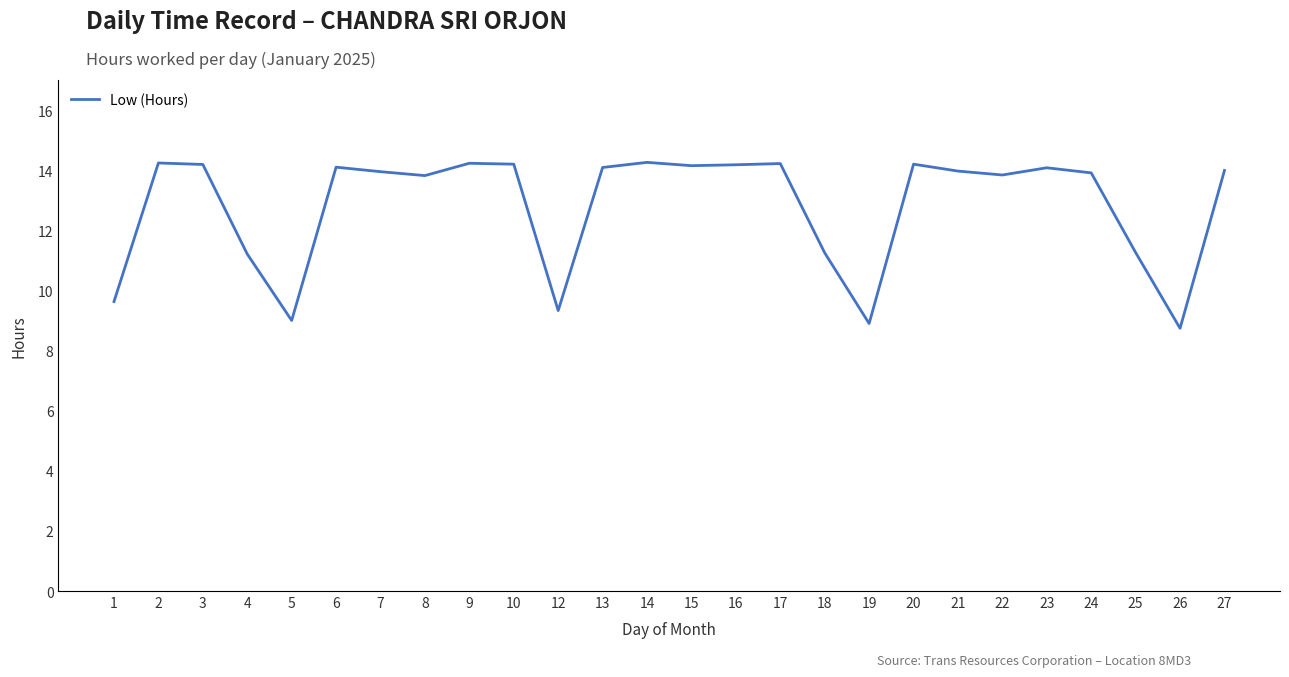

True or false: the data shows 24.6 at 21.

False